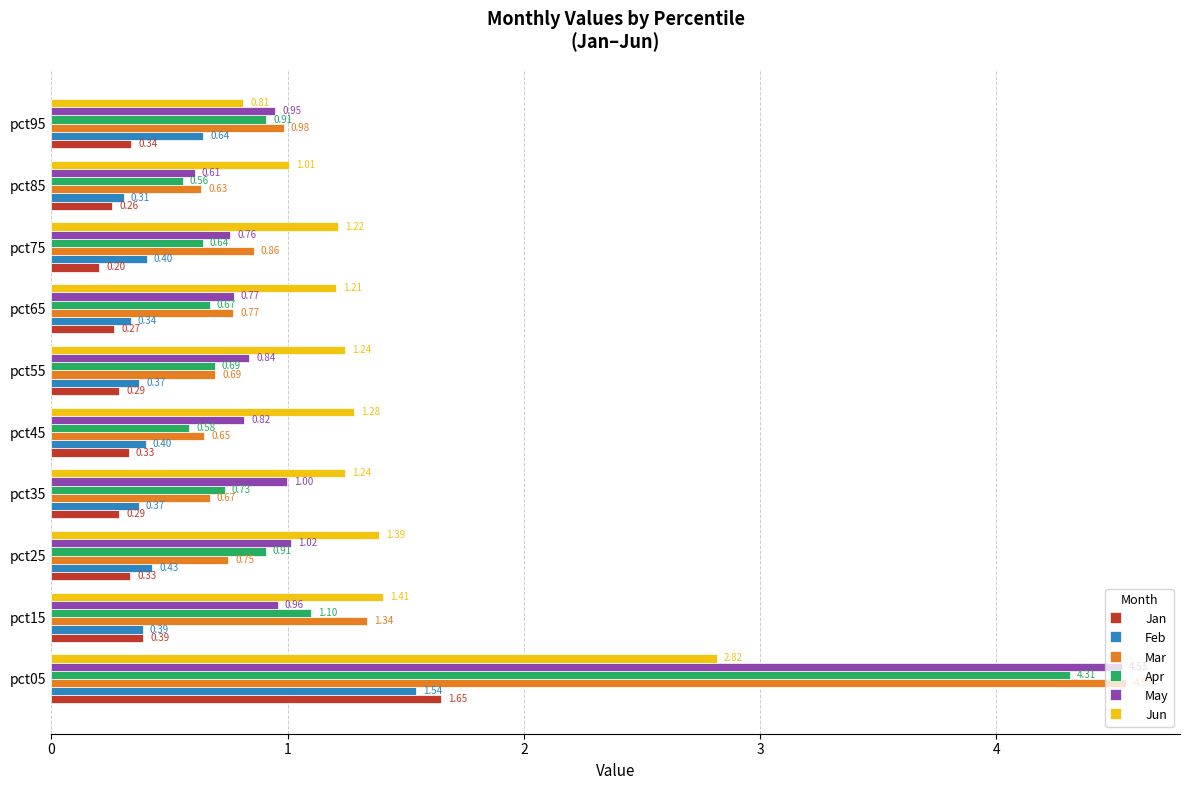

What is the sum of all Feb values?

5.2